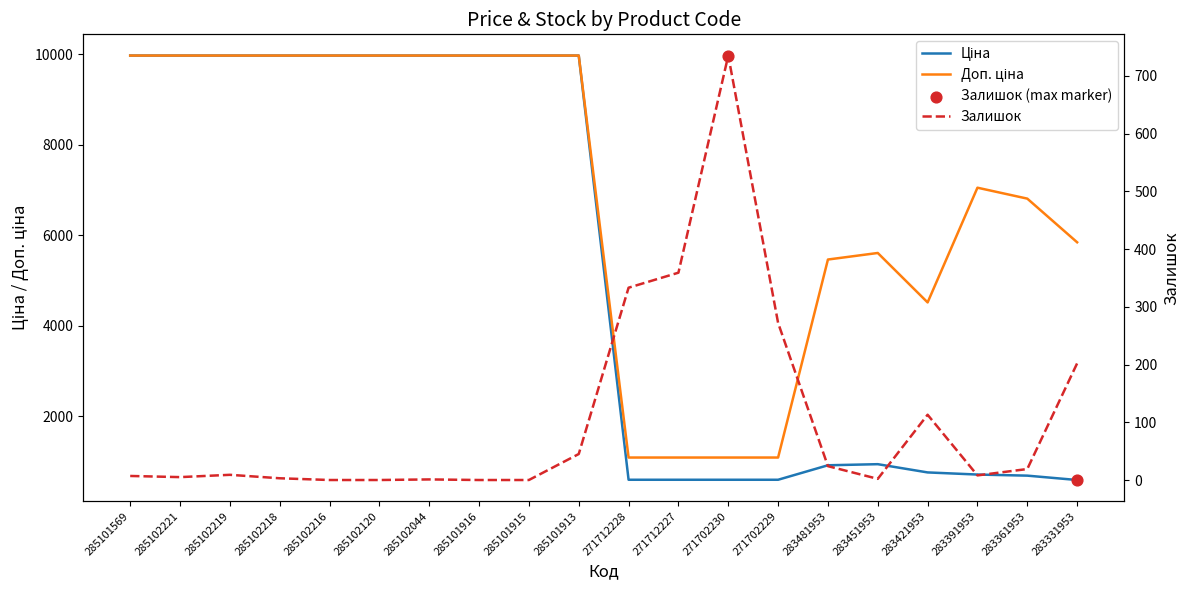

At how many categories does at least one series exceed 6366?

12